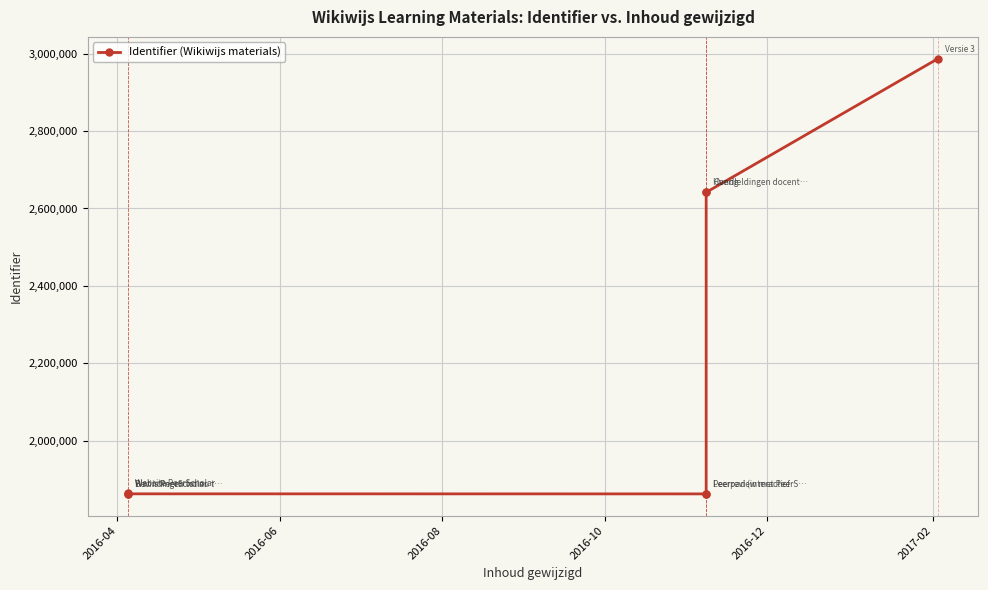

What is the average value?

2198216